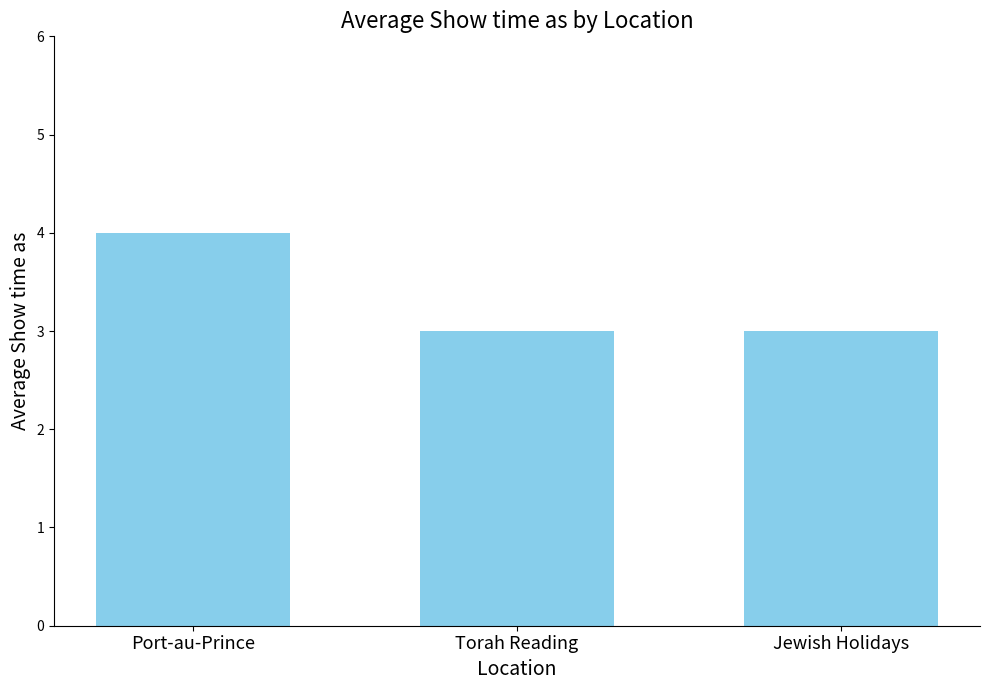

What is the label of the 2nd bar from the left?

Torah Reading